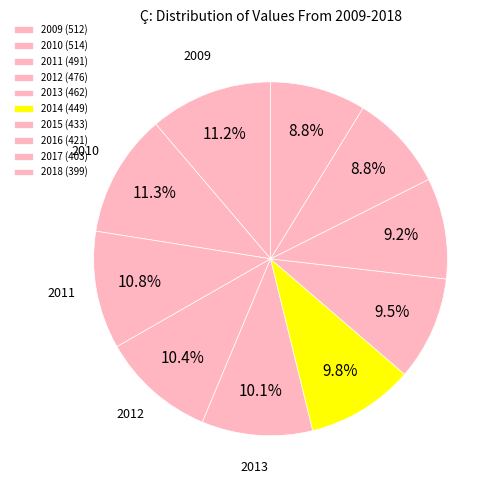

Is it true that 2011 is 11% of the pie?

True